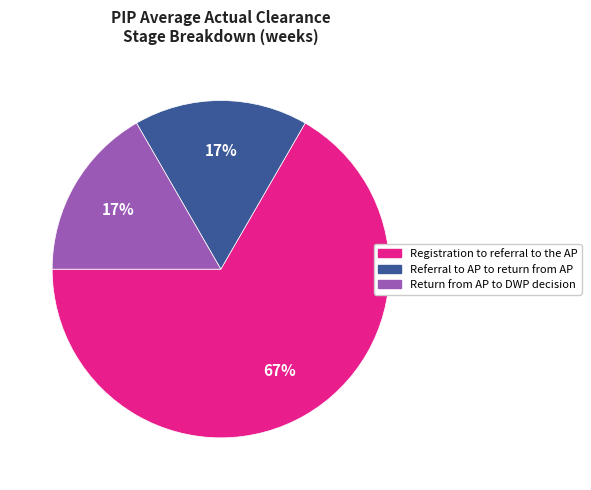

Is there any slice that represents more than half of the pie?

Yes